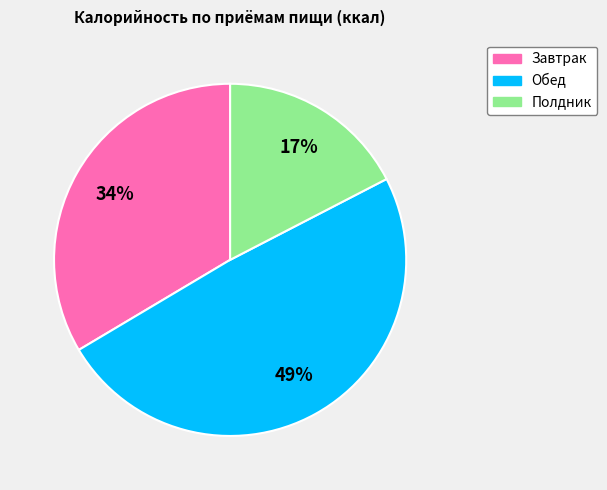

Rank the categories by value from highest to lowest.

Обед, Завтрак, Полдник